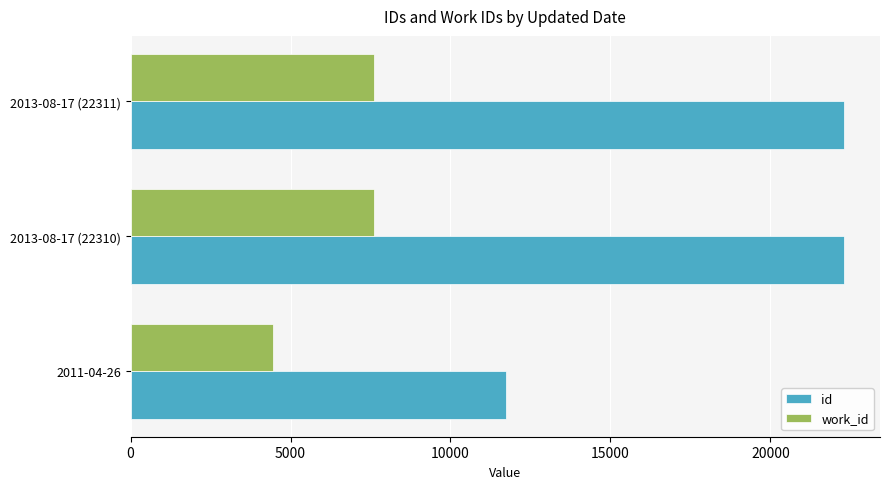

What are all the series names shown in the legend?

id, work_id